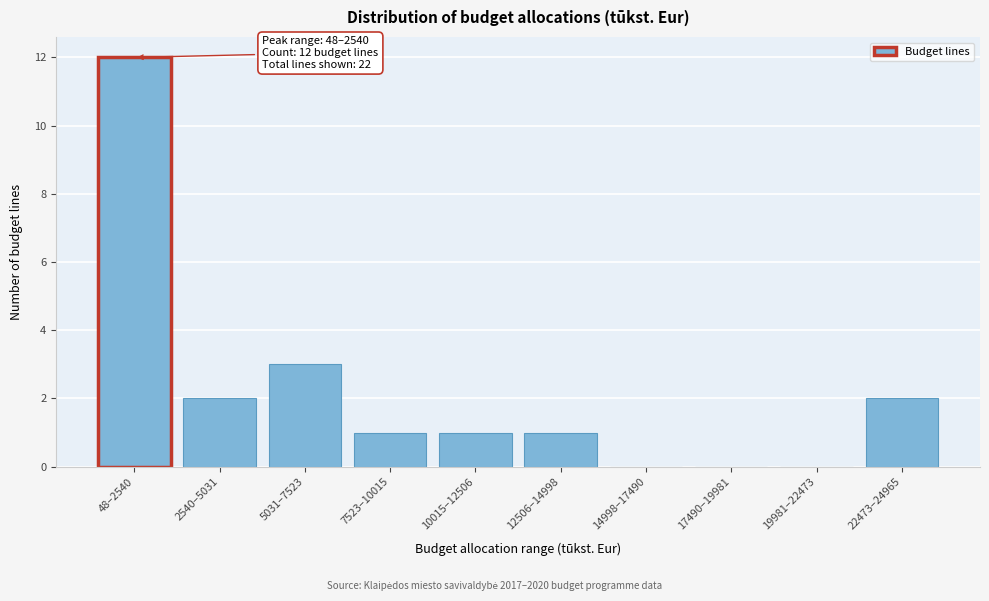

Reading right to left, list all the values displayed in this chart.

22473–24965=2	19981–22473=0	17490–19981=0	14998–17490=0	12506–14998=1	10015–12506=1	7523–10015=1	5031–7523=3	2540–5031=2	48–2540=12